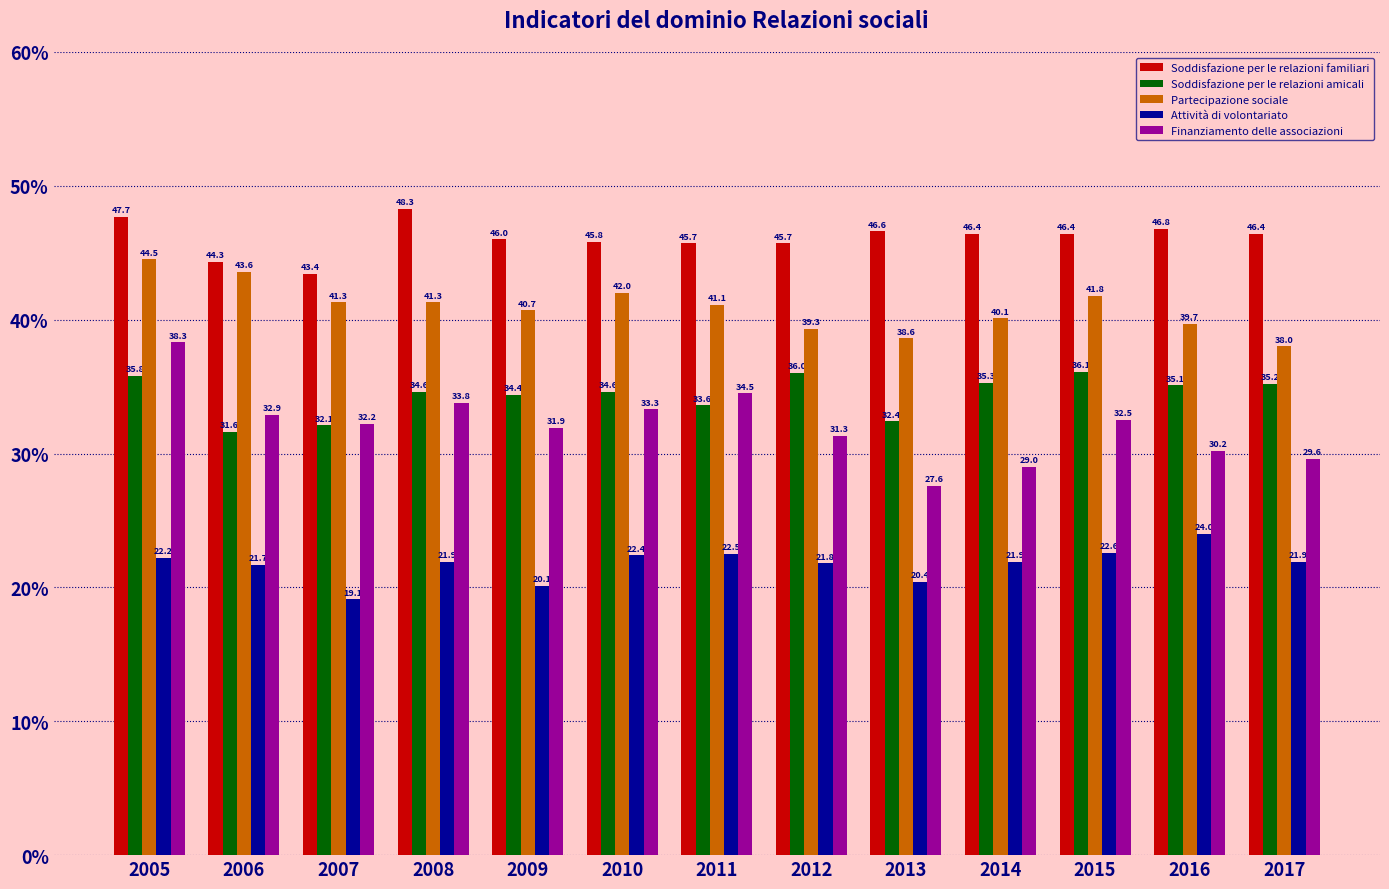

Is it true that Soddisfazione per le relazioni familiari equals 46.6 at 2013?

True